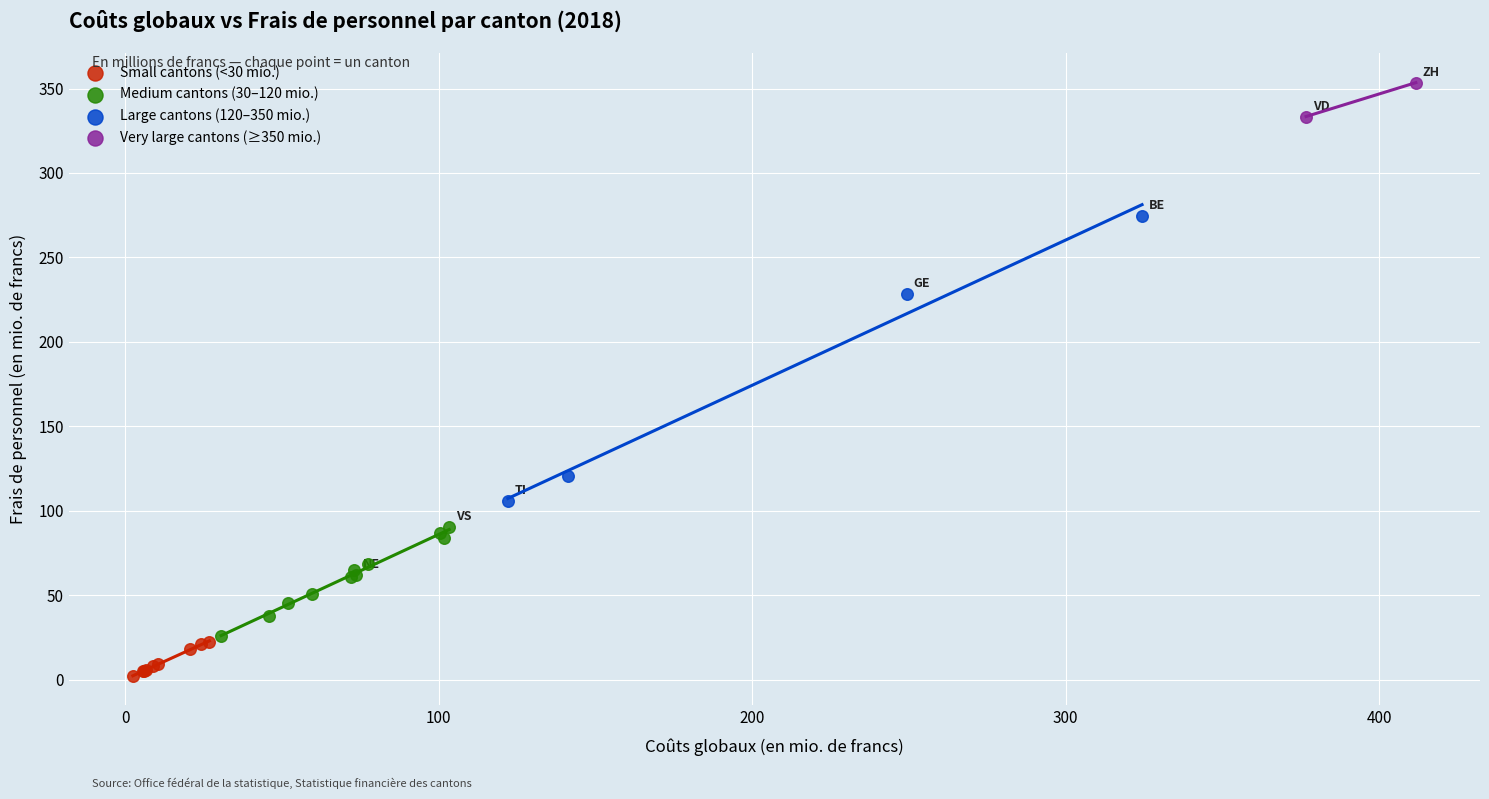

Which series has the widest spread of Y values?

Large cantons (120–350 mio.)